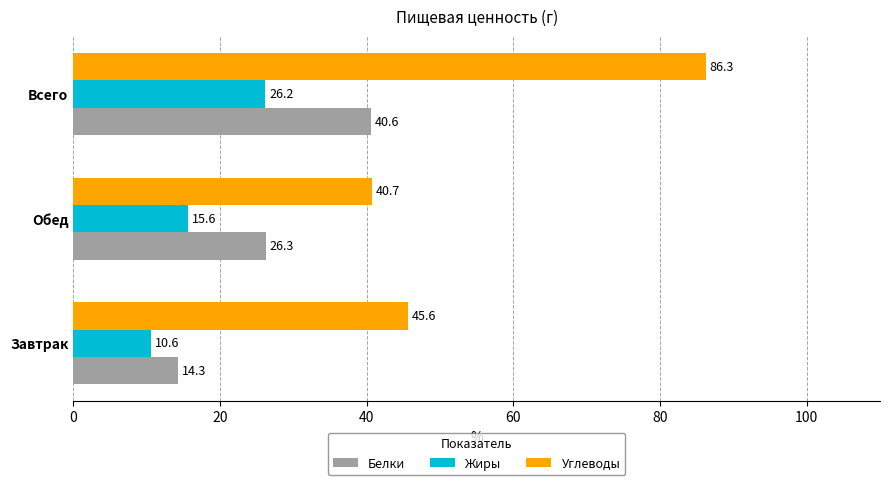

The value of Белки at Обед is 35.1. True or false?

False